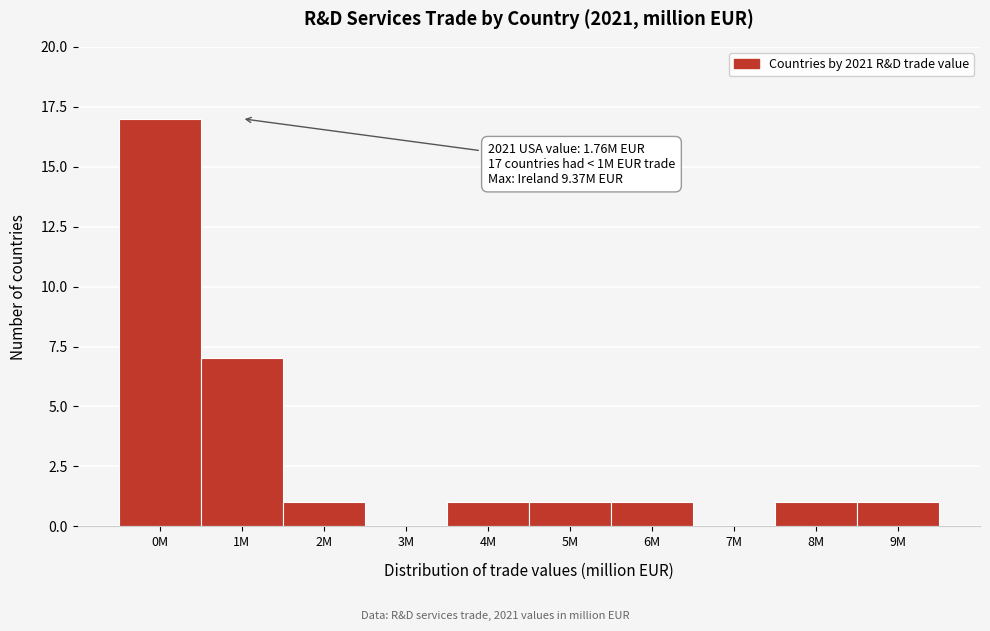

Reading right to left, what are all the values shown in this chart?

9M=1	8M=1	7M=0	6M=1	5M=1	4M=1	3M=0	2M=1	1M=7	0M=17